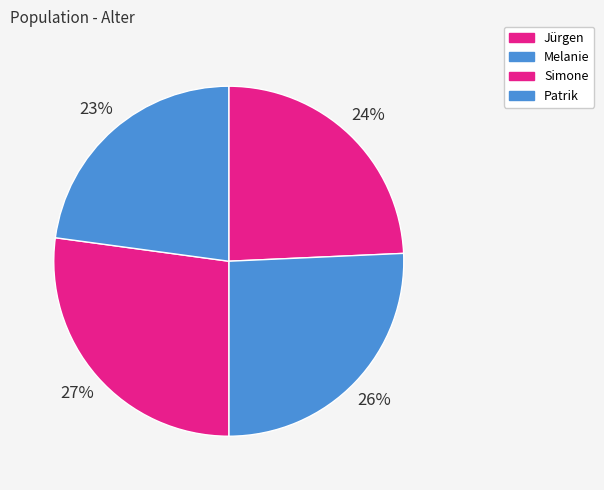

Rank the categories by value from highest to lowest.

Simone, Melanie, Jürgen, Patrik